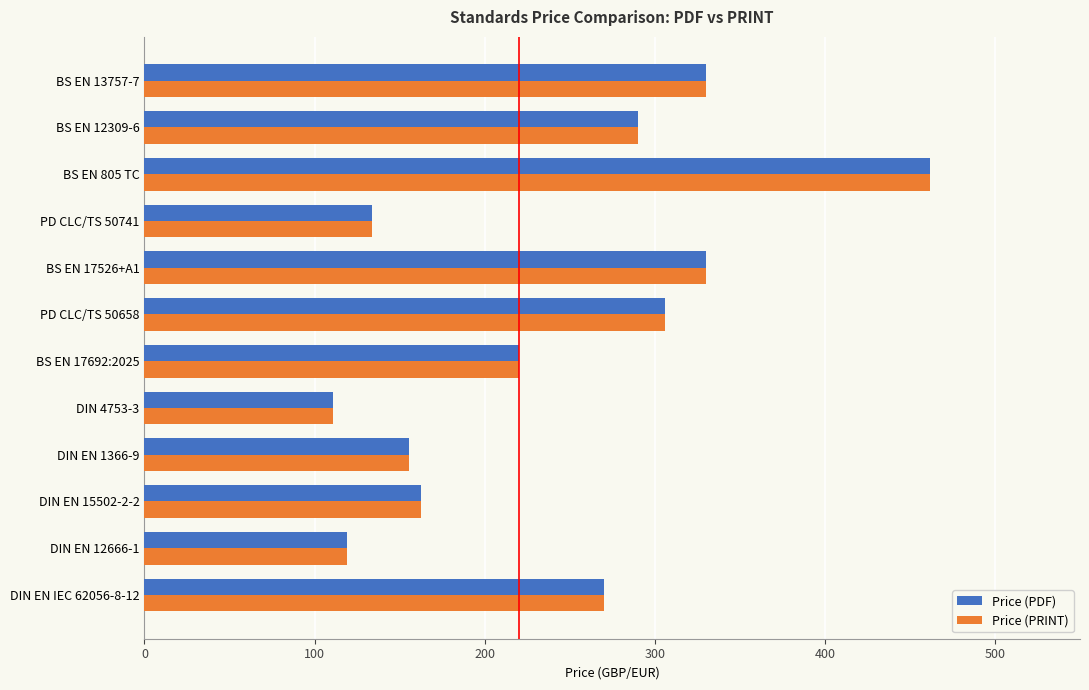

The value of Price (PDF) at BS EN 17692:2025 is 146.1. True or false?

False